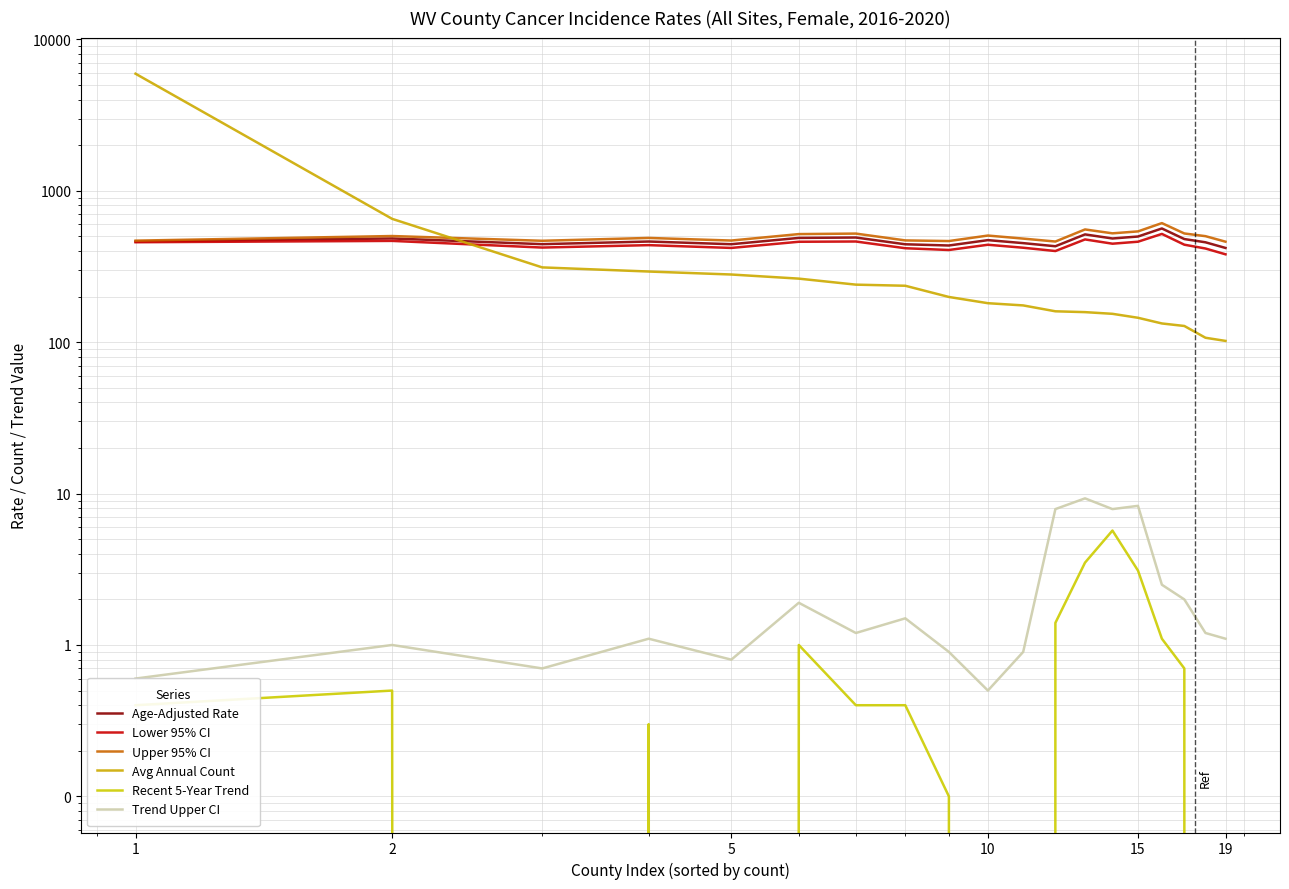

How many lines are shown in the chart?

6